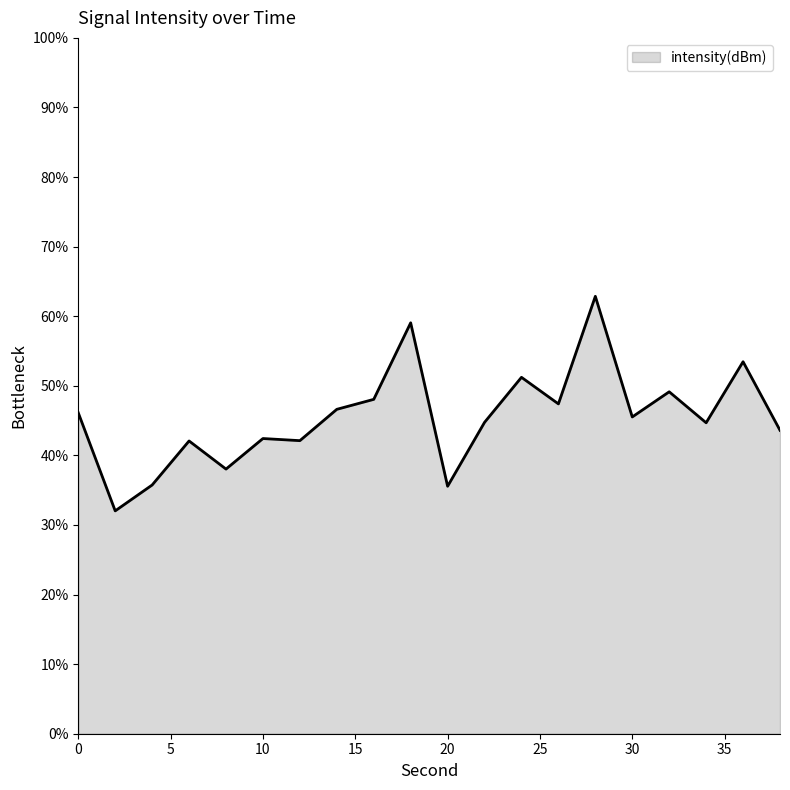

What is the difference between the maximum and minimum values?

30.8